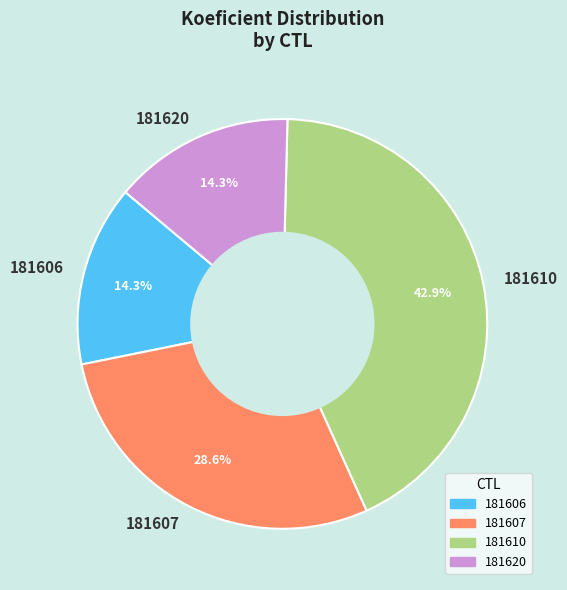

Between 181606 and 181610, which is larger?

181610